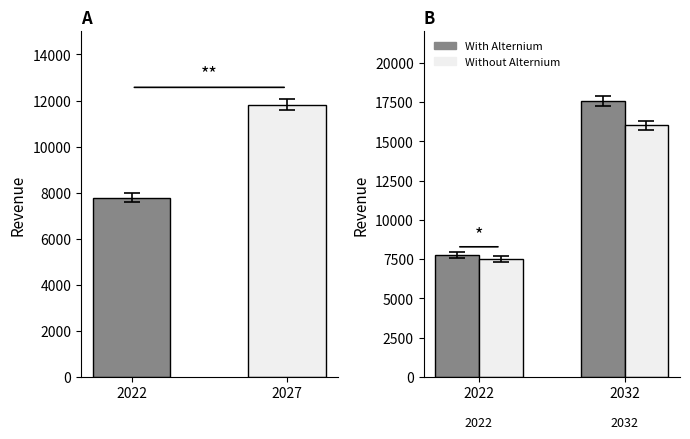

How many bars are there in each group?

2